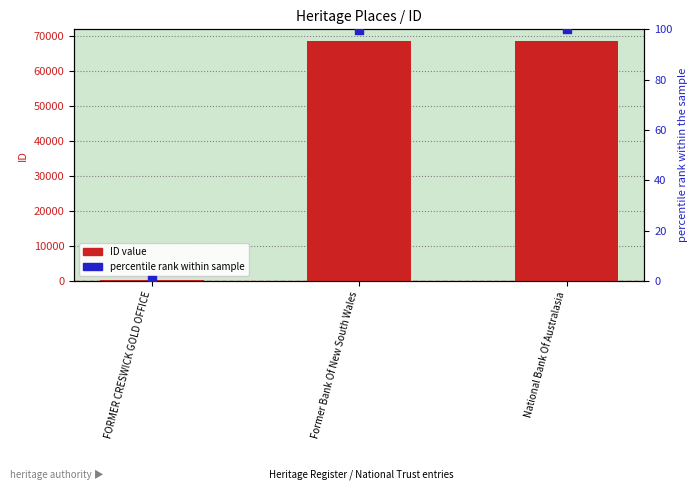

What is the total value across all series at FORMER CRESWICK GOLD OFFICE?

324.5